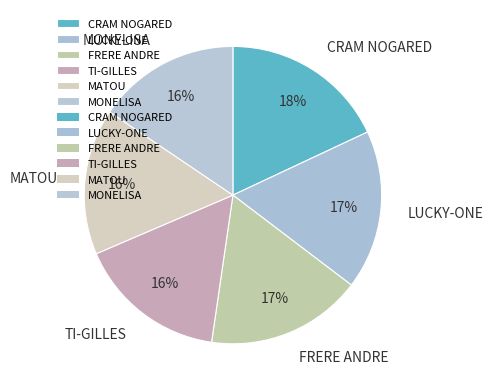

Combined, do TI-GILLES and MATOU account for over 50%?

No